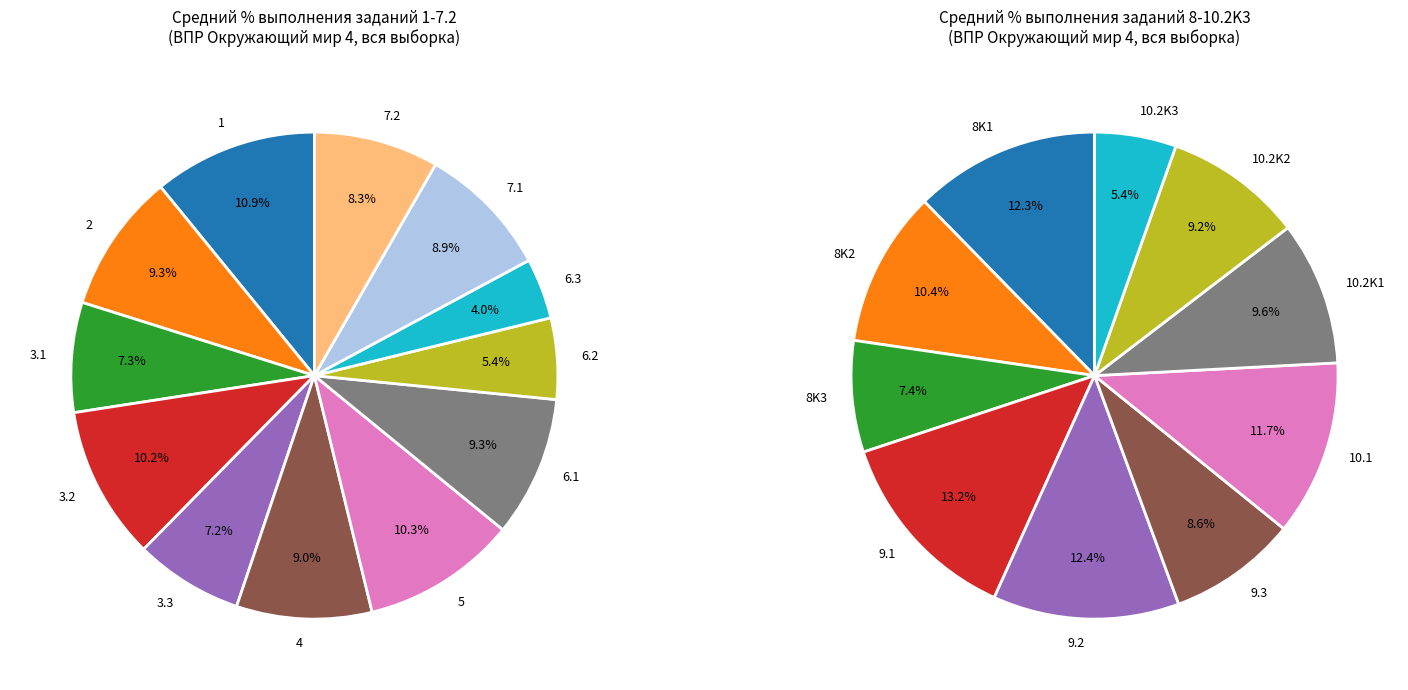

How many segments does this pie chart have?

12